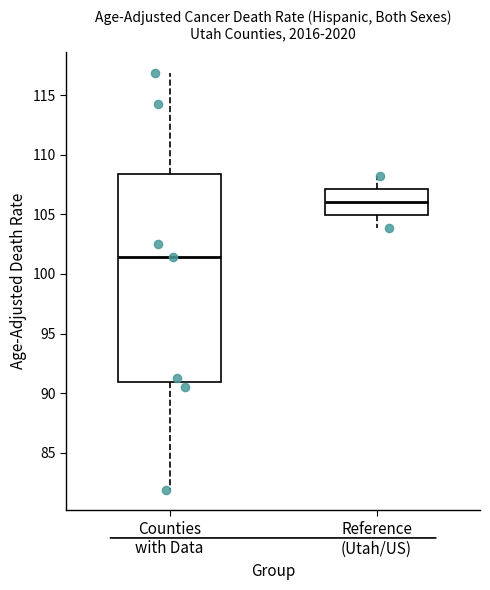

Reading left to right, read every box against the y-axis: the position of its median line, the range the box covers, and the ends of its whiskers. The values are not printed on the chart, so give them approximately, as read against the axis.

Counties with Data: median 101.5, box 91.0 to 108.5, whiskers 82.0 to 117.0
Reference (Utah/US): median 106.0, box 105.0 to 107.0, whiskers 104.0 to 108.0